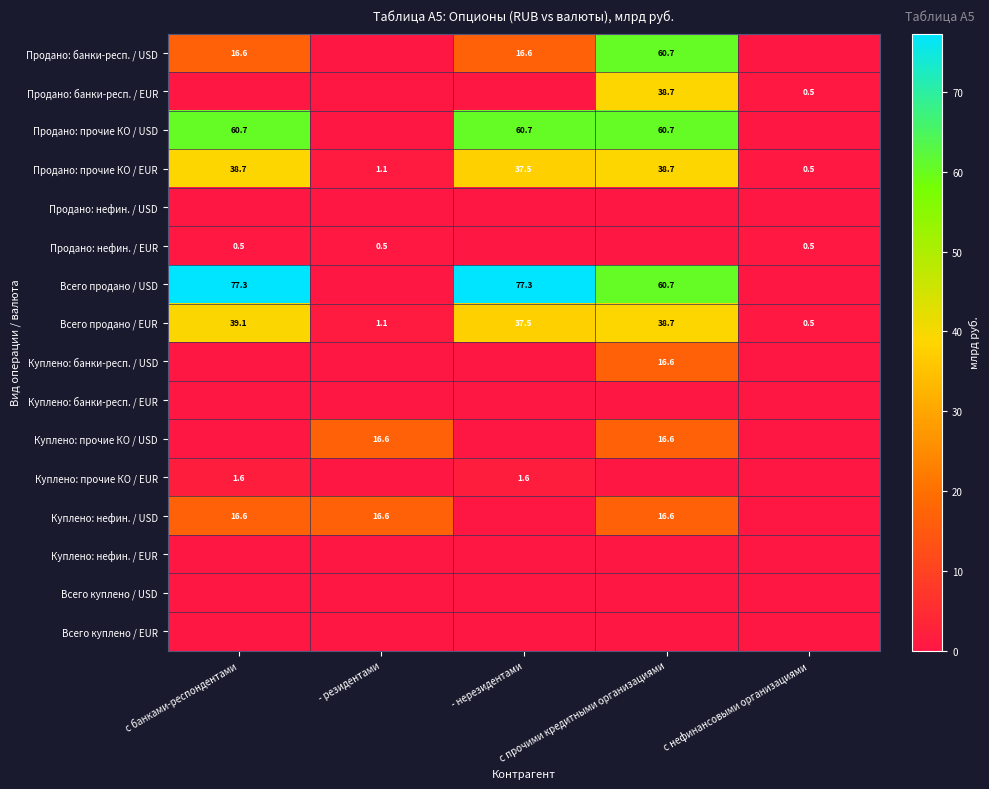

What is the total value across all series at с банками-респондентами?

251.1